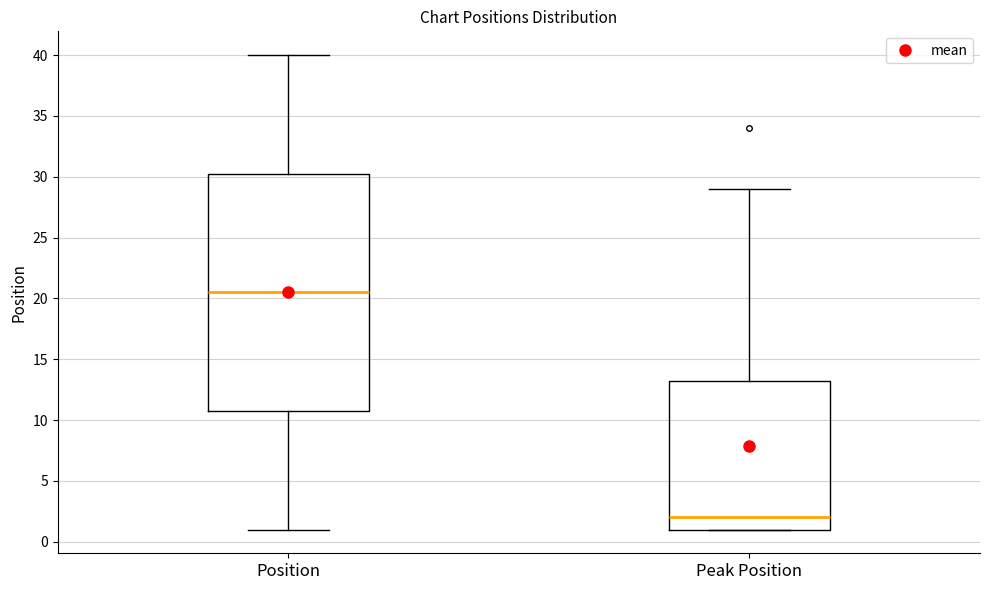

Reading left to right, read every box against the y-axis: the position of its median line, the range the box covers, and the ends of its whiskers. The values are not printed on the chart, so give them approximately, as read against the axis.

Position: median 20.5, box 11.0 to 30.5, whiskers 1.0 to 40.0
Peak Position: median 2.0, box 1.0 to 13.5, whiskers 1.0 to 29.0